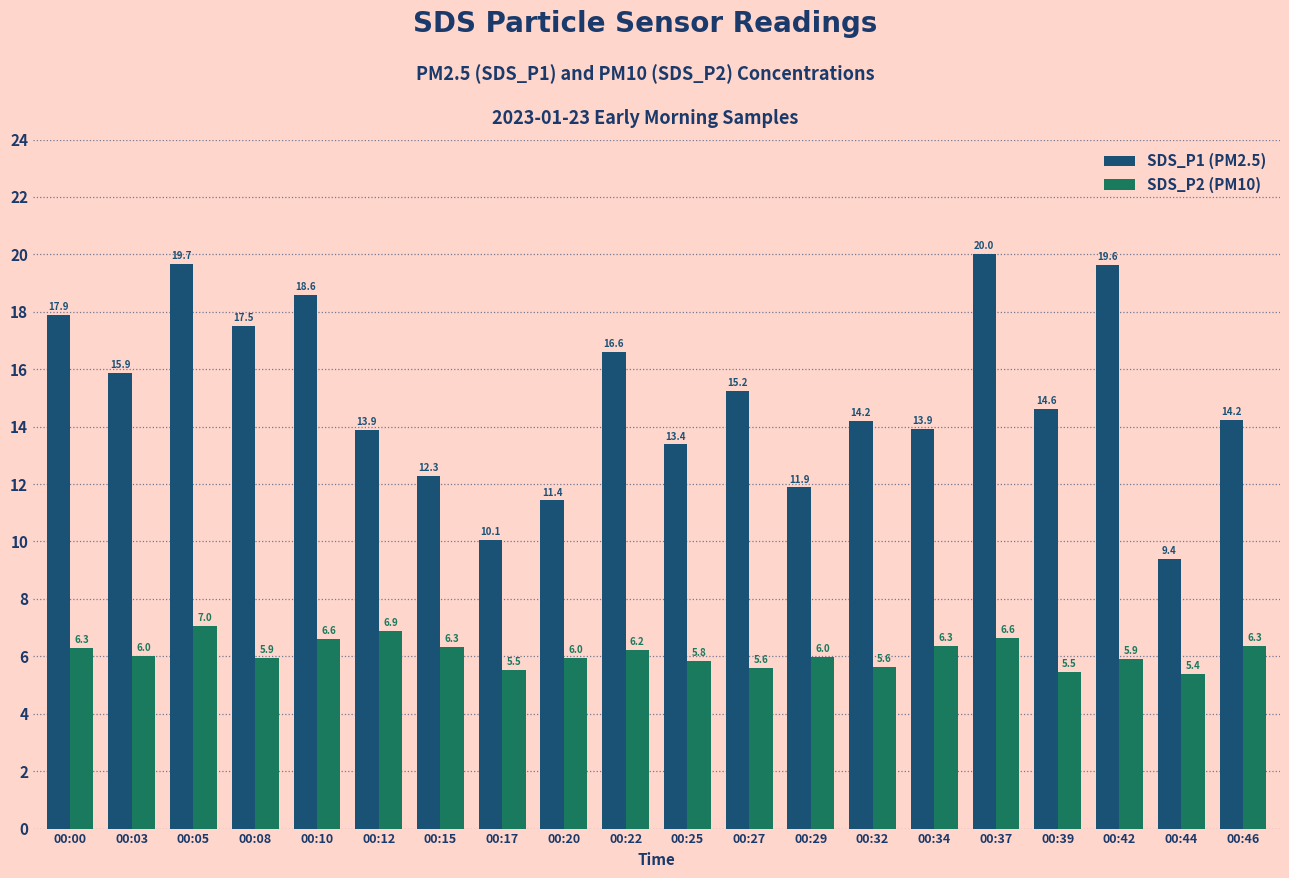

The value of SDS_P2 (PM10) at 00:08 is 10.3. True or false?

False